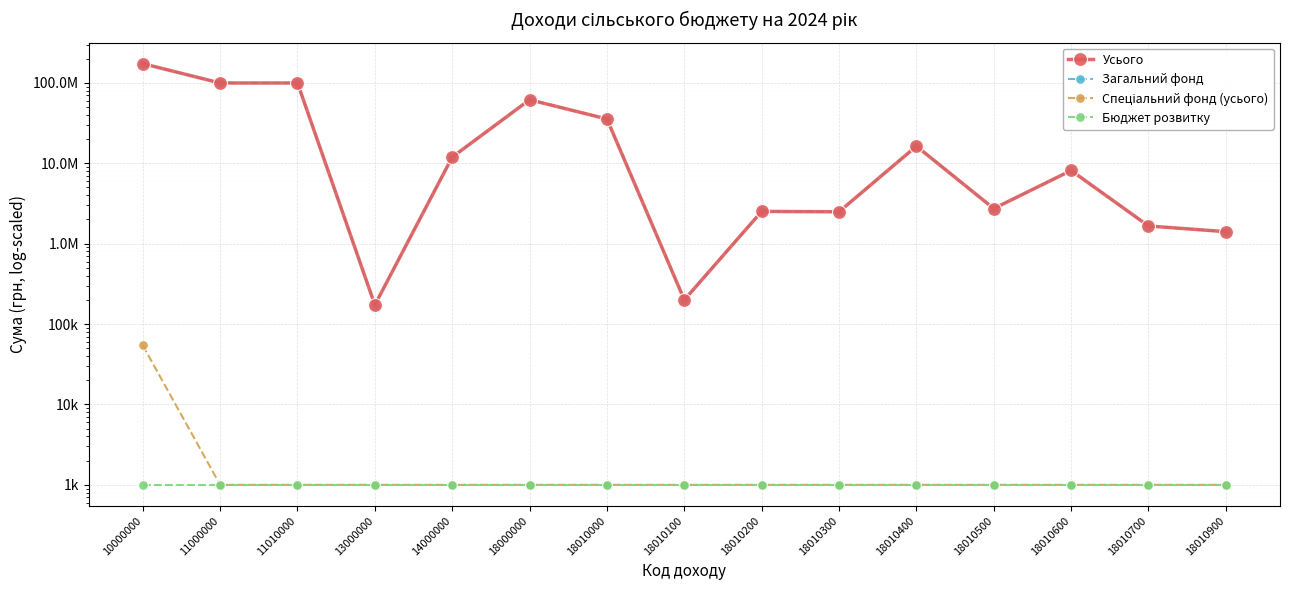

Which series has the widest spread of values?

Усього